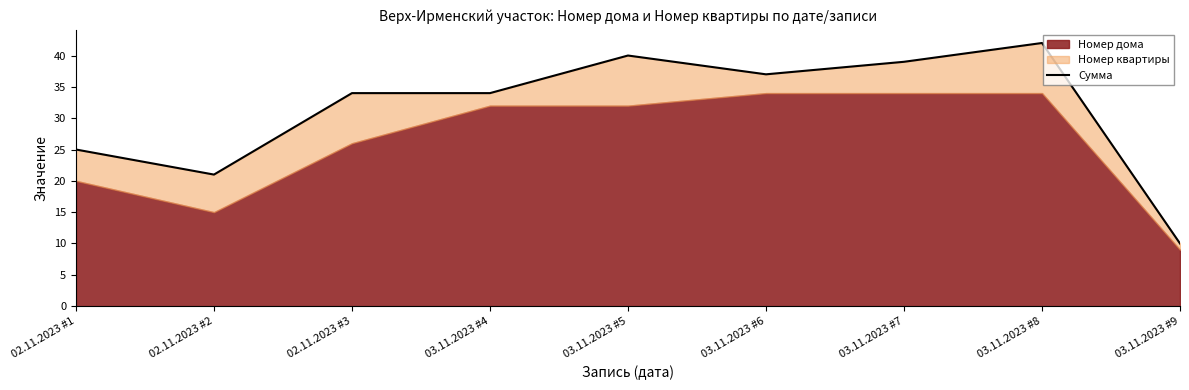

Between 03.11.2023 #6 and 02.11.2023 #3, which is larger?

03.11.2023 #6